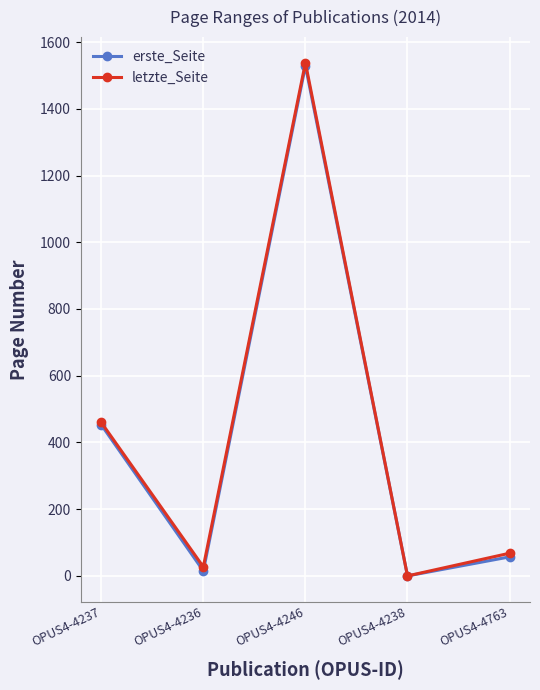

In letzte_Seite, how many points are higher than both neighbors (excluding endpoints)?

1